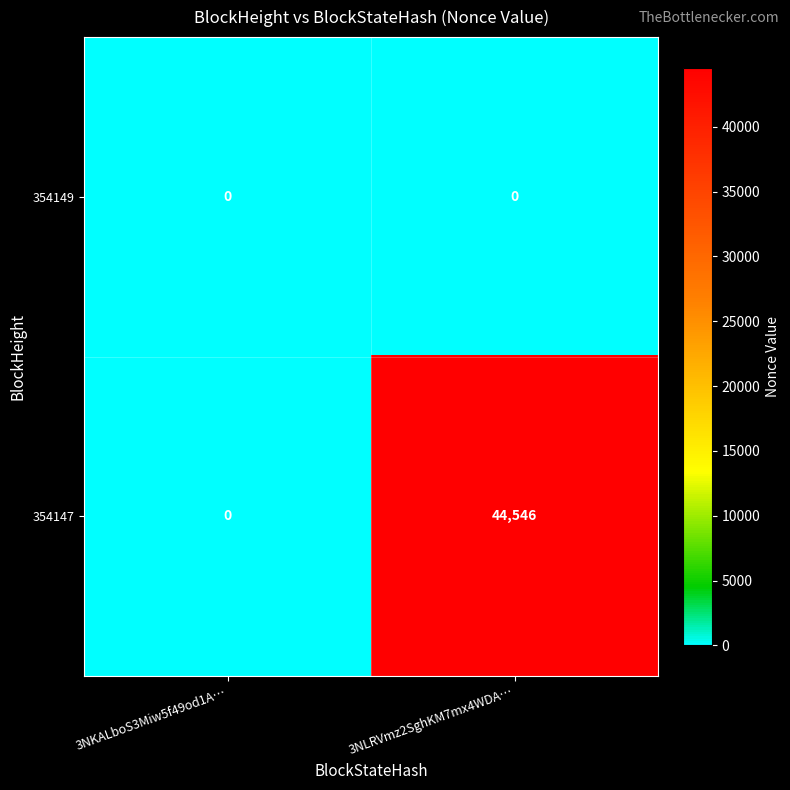

At which label is 354147 closest to 22273?

3NKALboS3Miw5f49od1A…